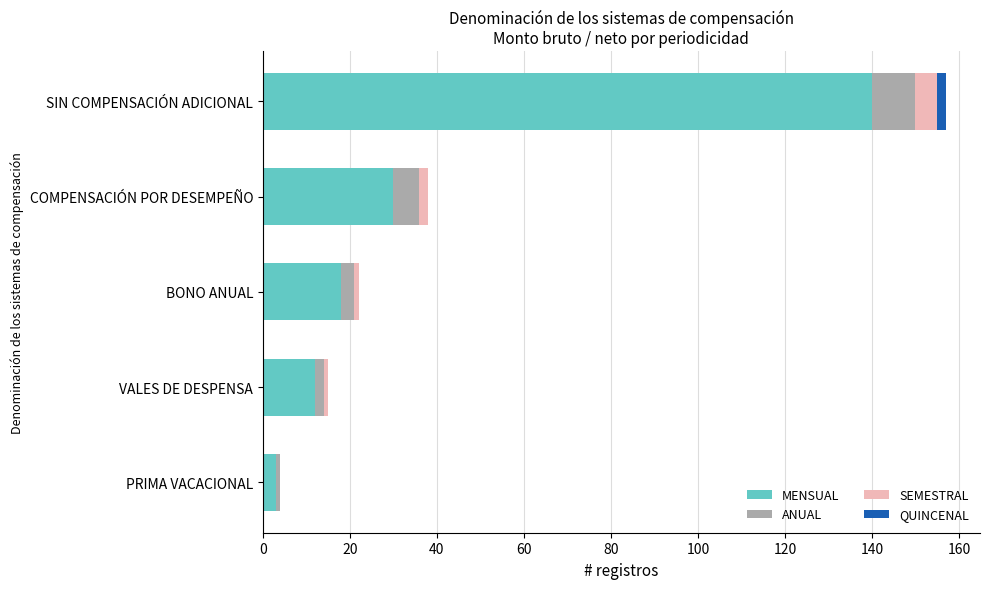

Is it true that MENSUAL equals 12 at VALES DE DESPENSA?

True